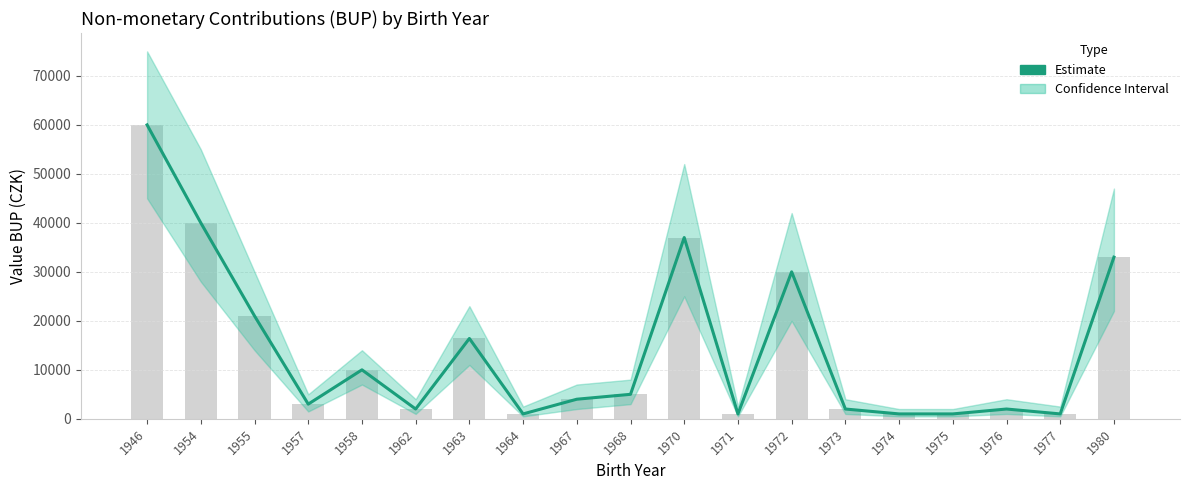

Reading left to right, list all the values displayed in this chart.

60000	40000	21000	3000	10000	2000	16400	1000	4000	5000	37000	1000	30000	2000	1000	1000	2000	1000	33000